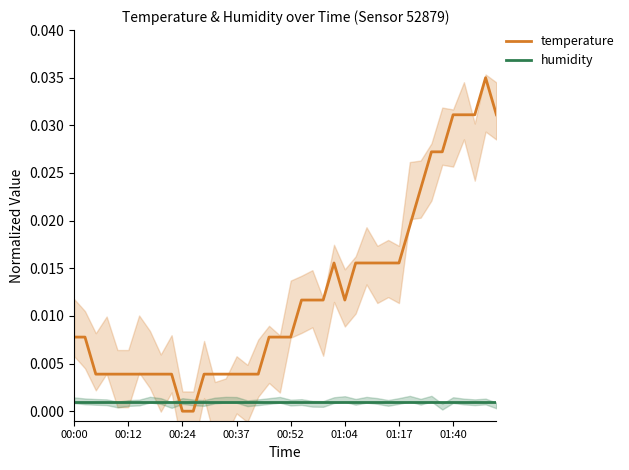

True or false: temperature and humidity intersect in this chart.

True